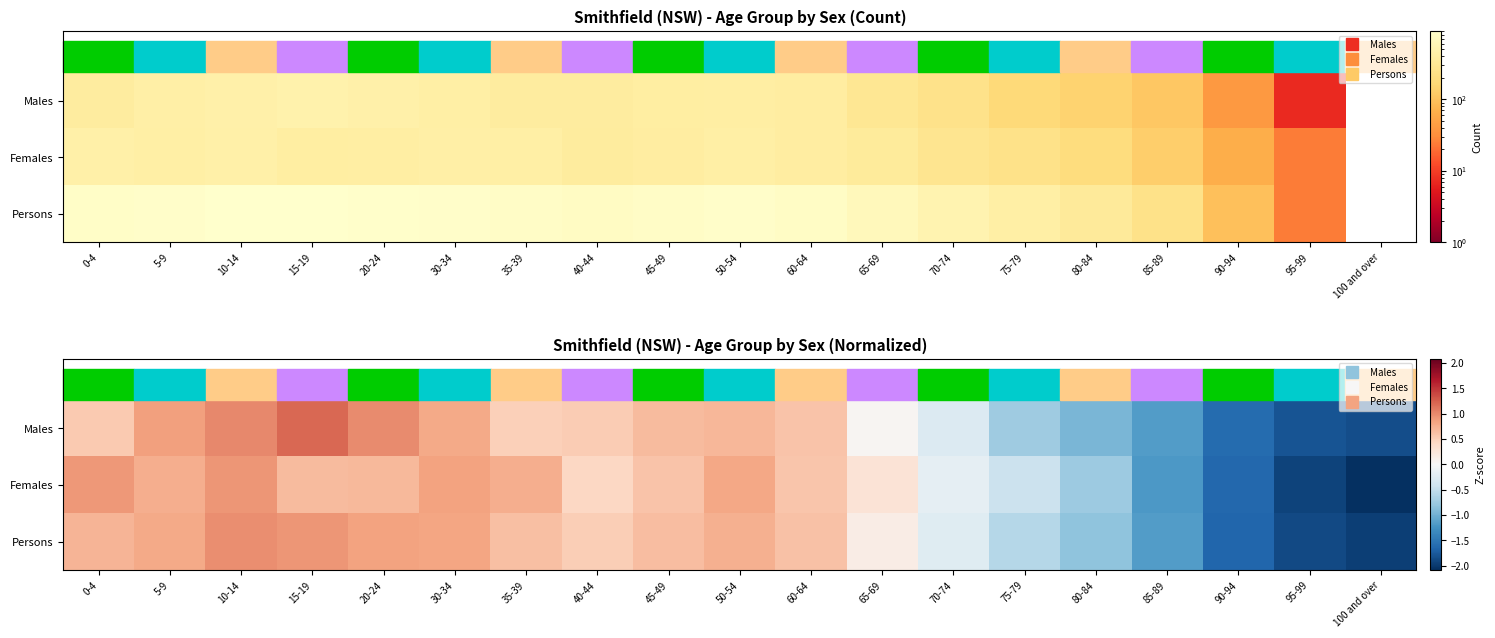

At how many categories does at least one series exceed -1?

15